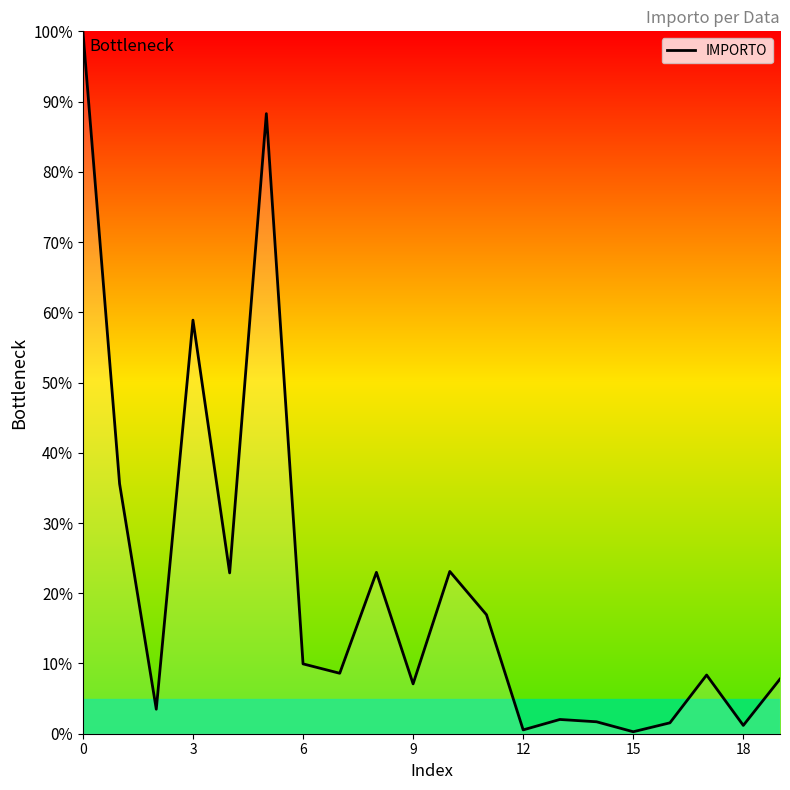

What is the difference between the maximum and minimum values?

99.7